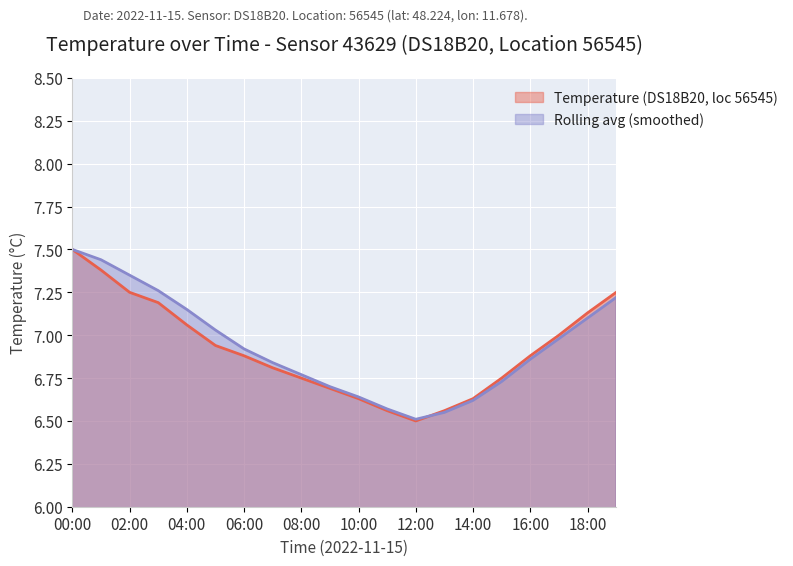

Between which two adjacent categories do Rolling avg (smoothed) and Temperature (DS18B20, loc 56545) first intersect?

12:00 and 13:00